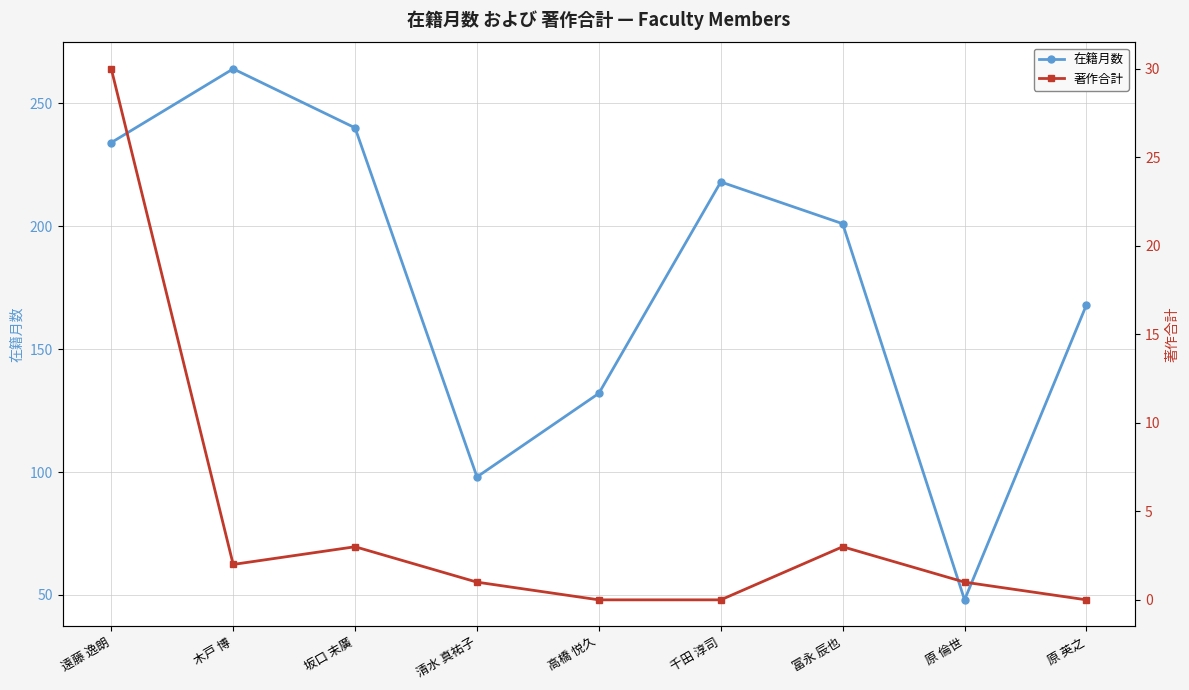

At which category does 著作合計 reach its first local valley?

木戸 博